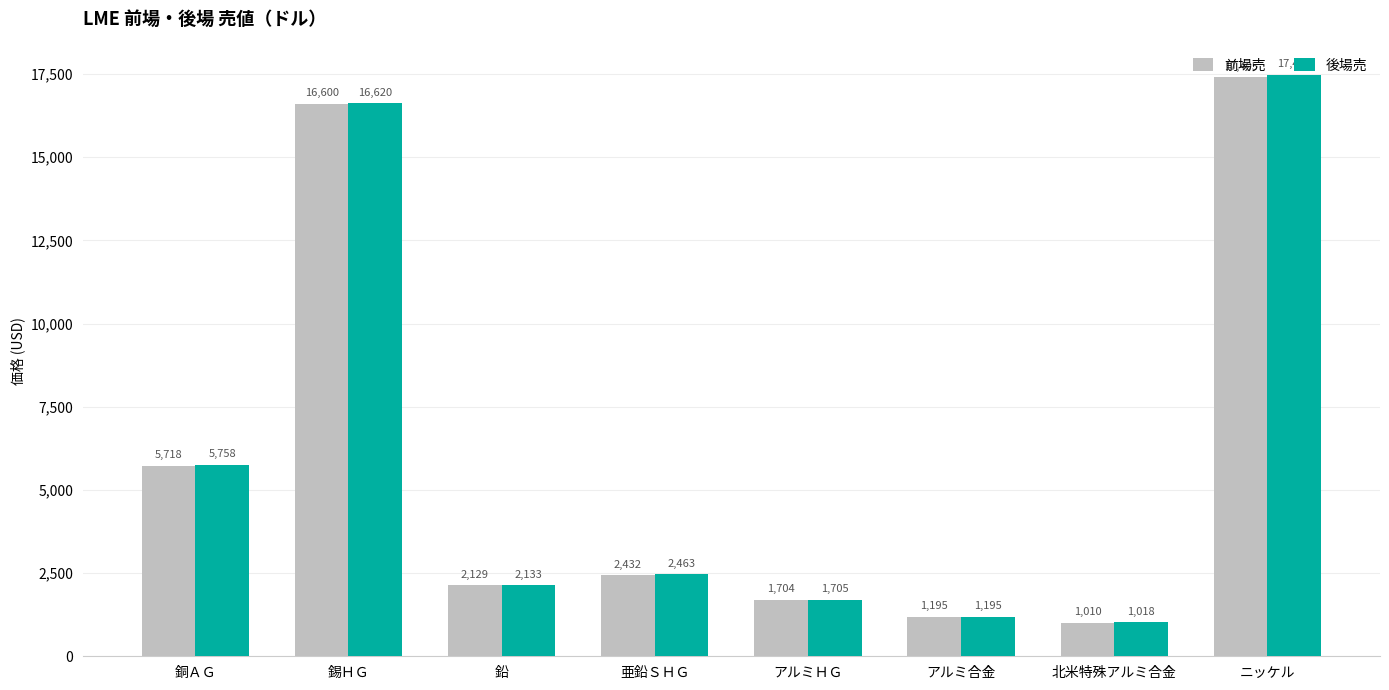

The 後場売 series shows 1770.0 at 北米特殊アルミ合金. True or false?

False